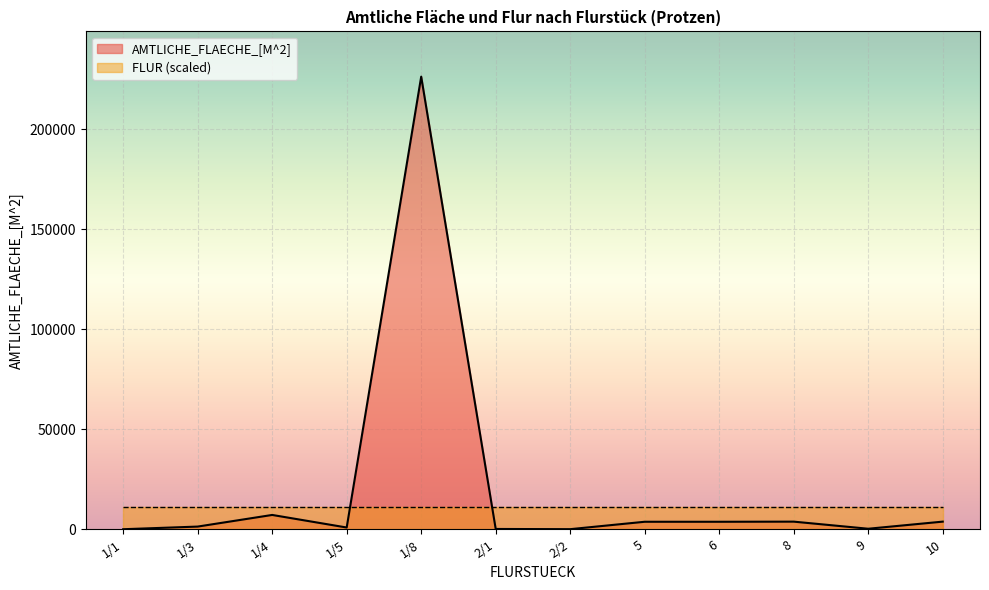

Which category has the lowest value across all series?

1/1